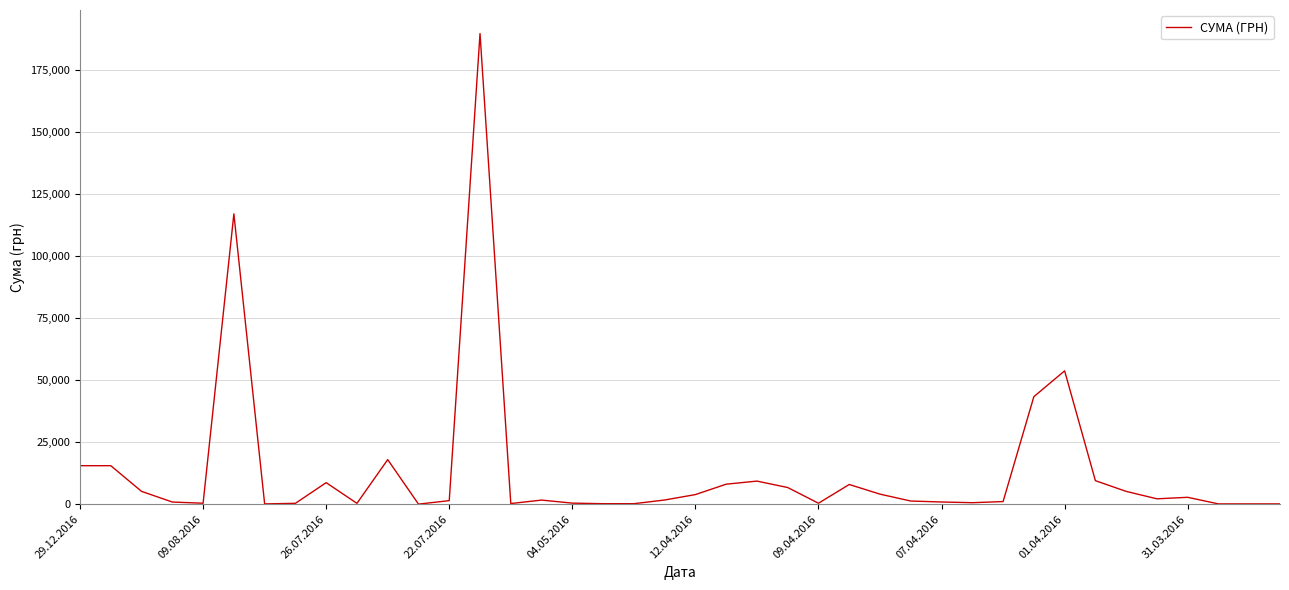

What is the greatest value displayed?

189723.1